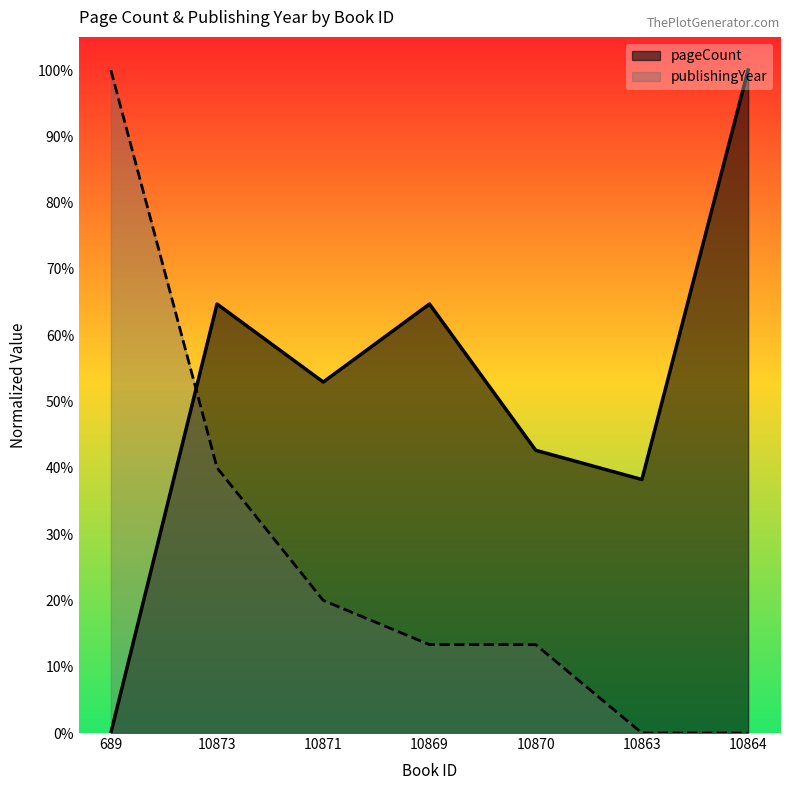

What is the sum of all publishingYear values?

1.9